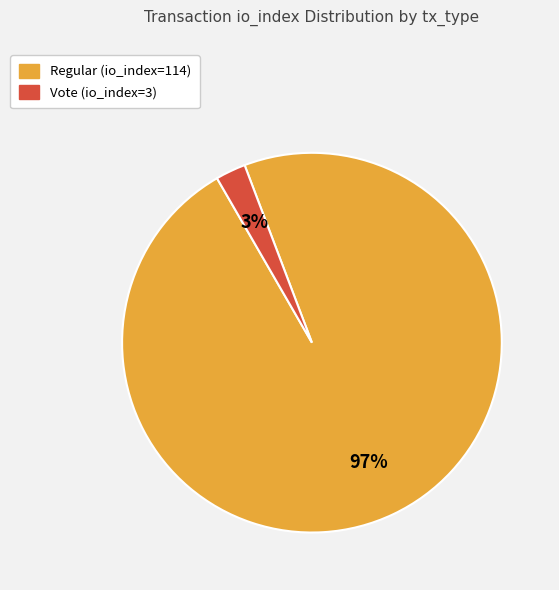

What is the majority slice?

Regular (io_index=114)